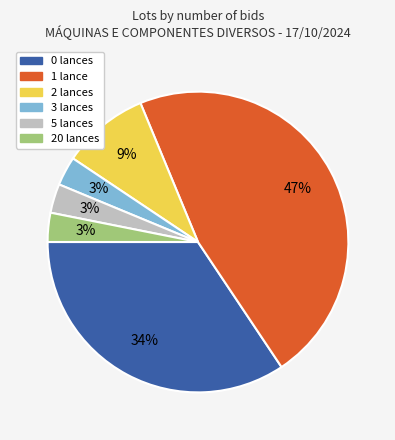

Is there any slice that represents more than half of the pie?

No